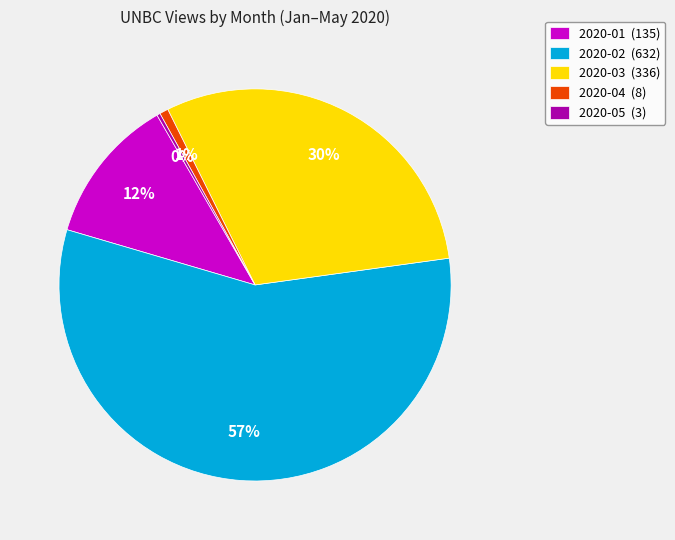

To the nearest percent, what percentage of the pie is 2020-01 (135)?

12%